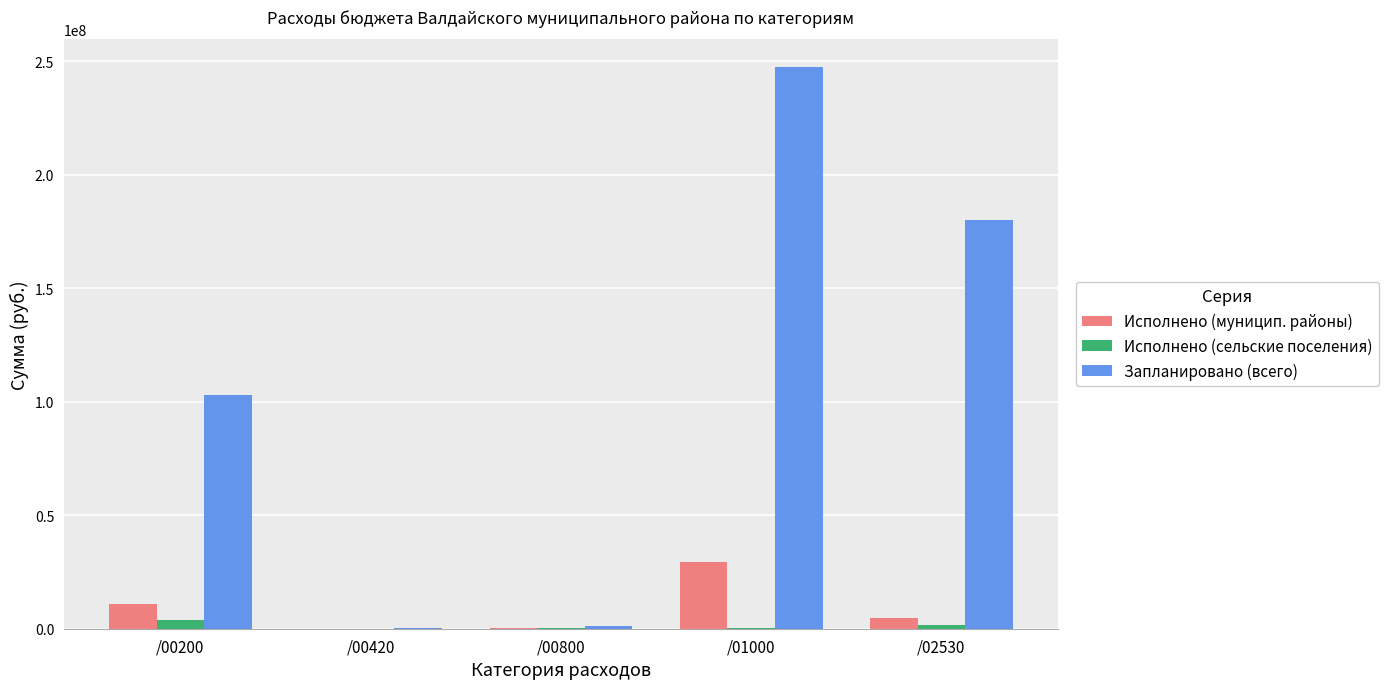

What is the maximum value shown in the chart?

247284480.0